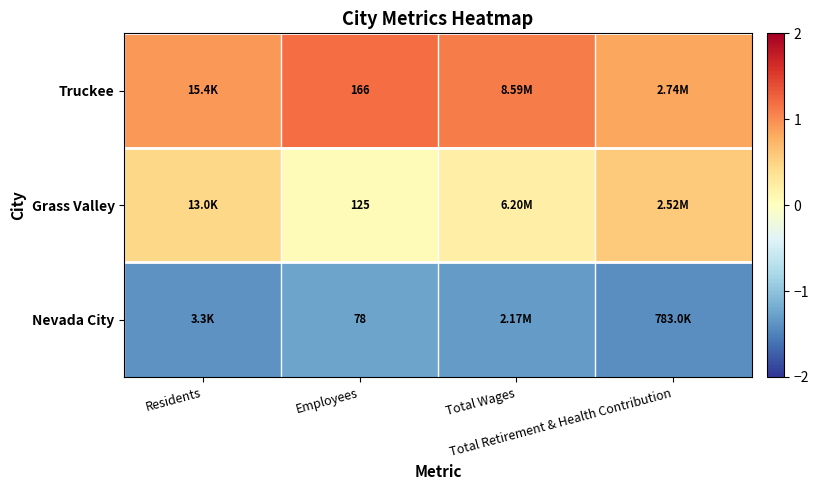

What is the sum of all Truckee values?

4.1